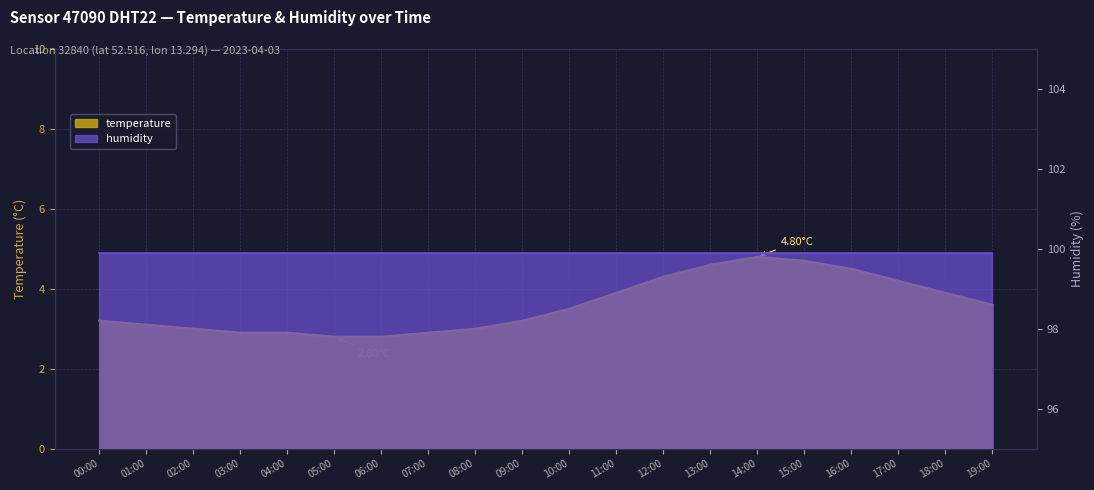

What is the average value?

3.6